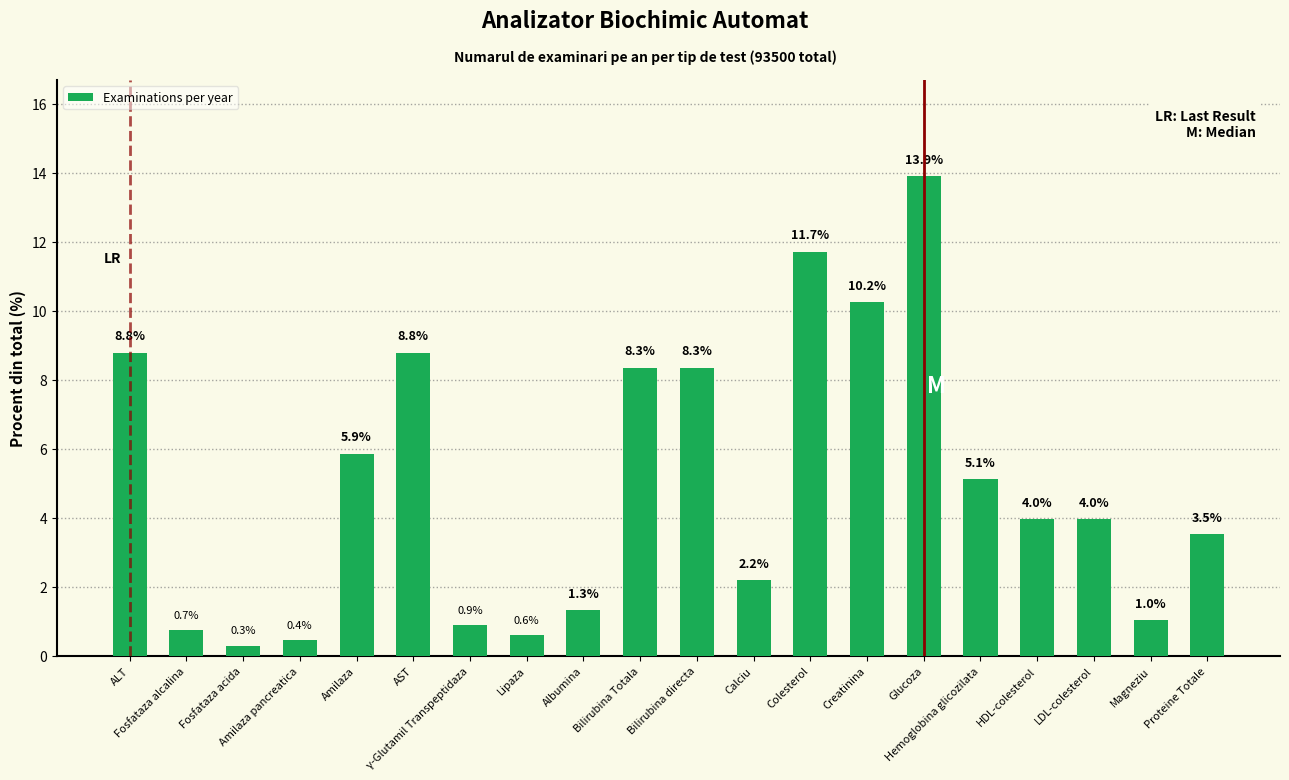

The value at Proteine Totale is 2.1. True or false?

False